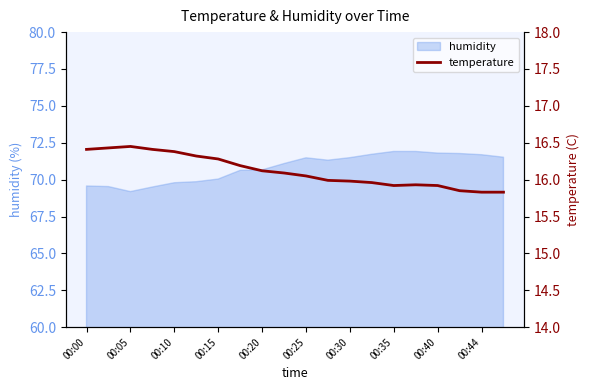

The humidity series shows 40.6 at 00:25. True or false?

False